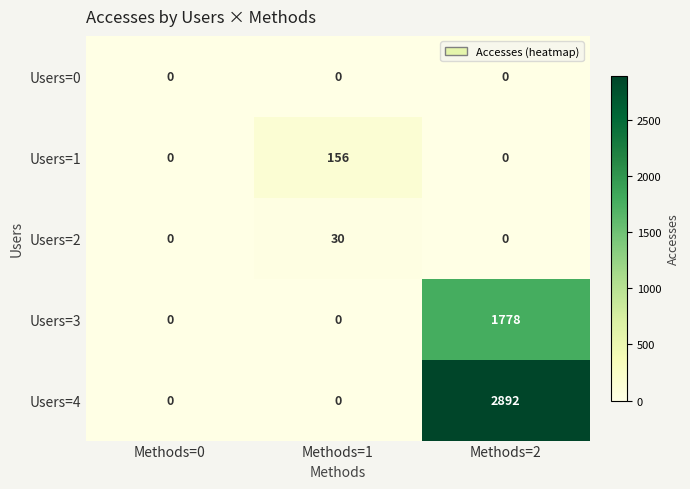

Which series has the largest range (max minus min)?

Users=4